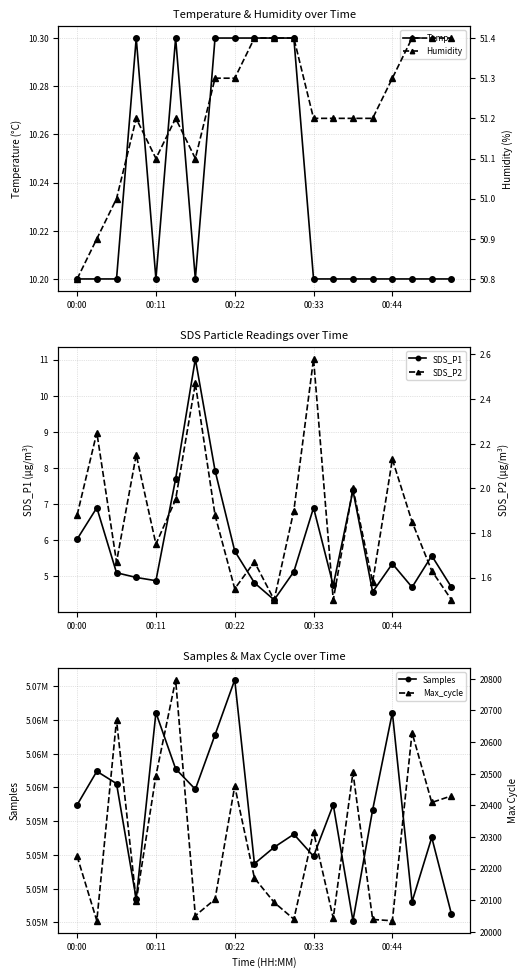

True or false: Temp has a value of 10.2 at 00:11.

True